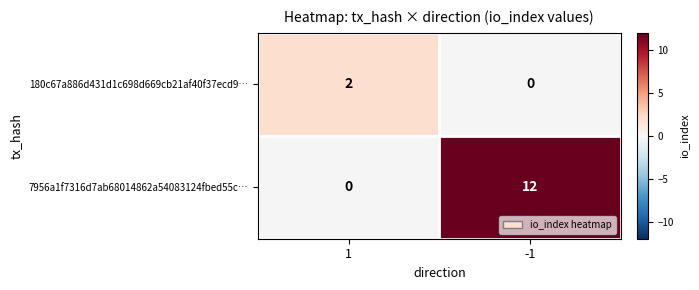

The value of 7956a1f7316d7ab68014862a54083124fbed55c… at -1 is 12. True or false?

True